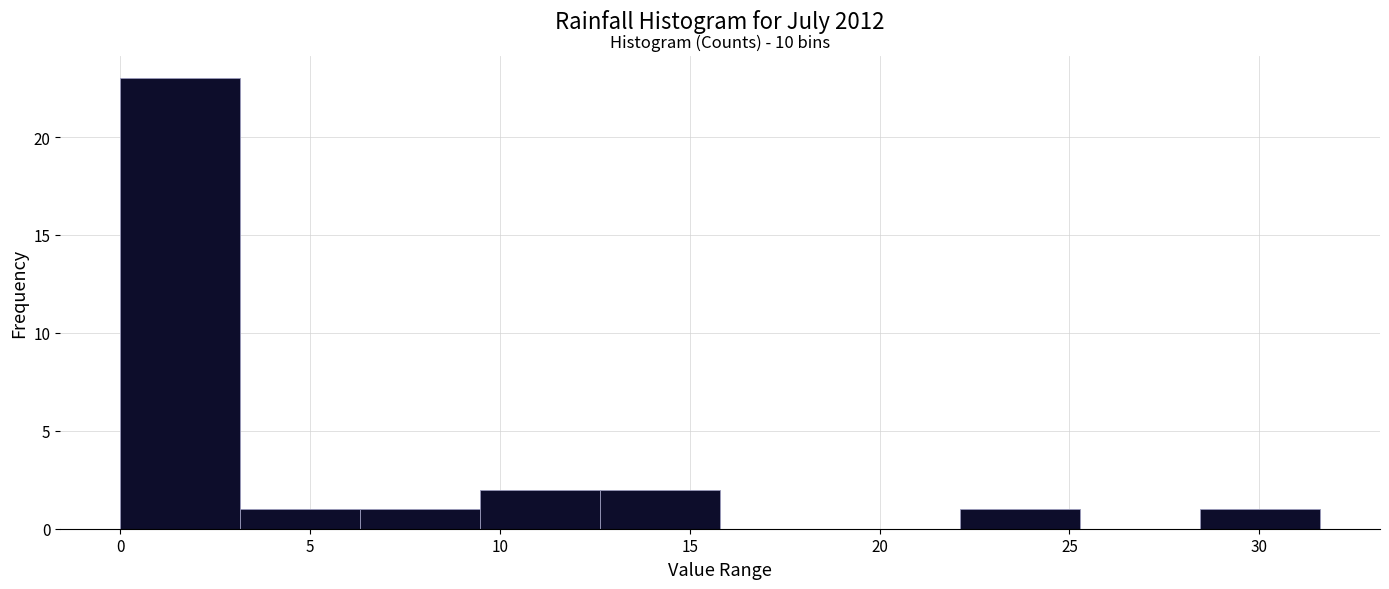

Over which range of the x-axis is the bar tallest?

0.0 to 3.0